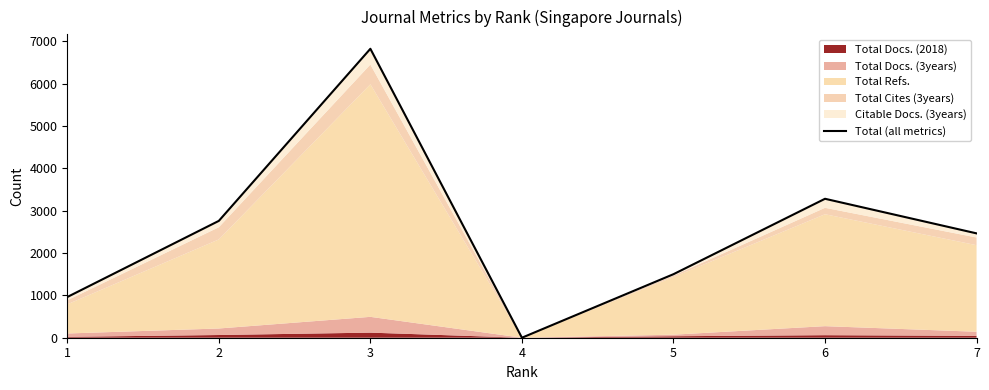

Which has a higher value, 4 or 5?

5